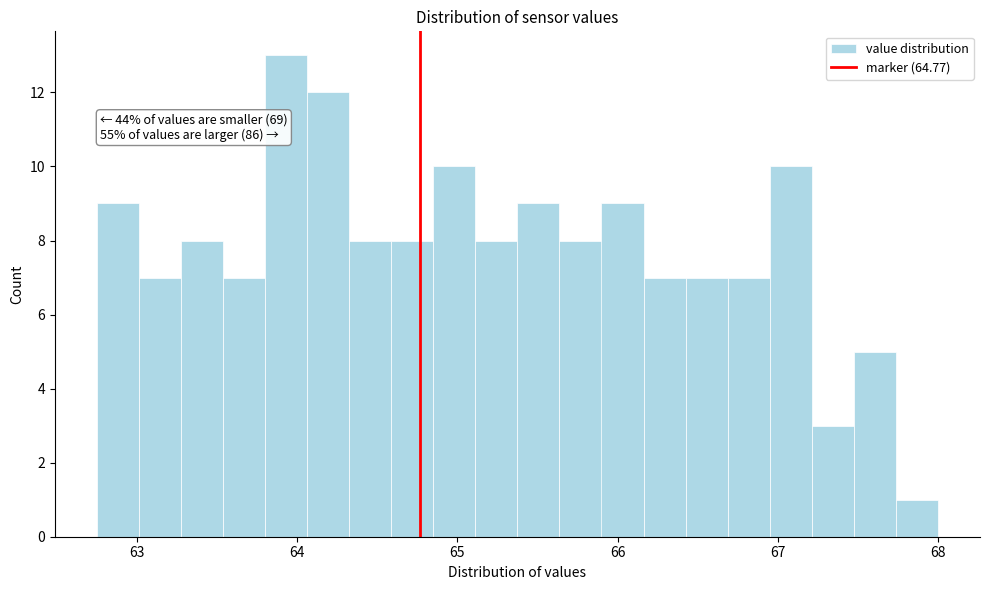

Around what value on the x-axis is the tallest bar? Give the approximate position of its centre, as read against the axis.

63.9